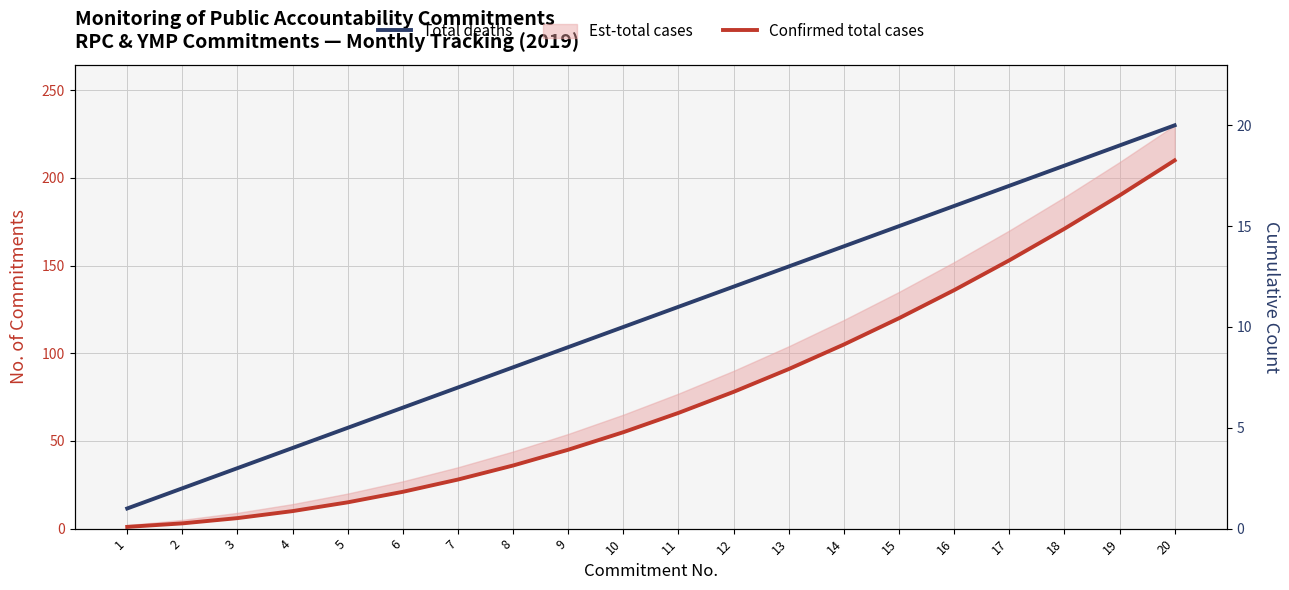

What is the sum of the Confirmed total cases values at 15 and 13?

211